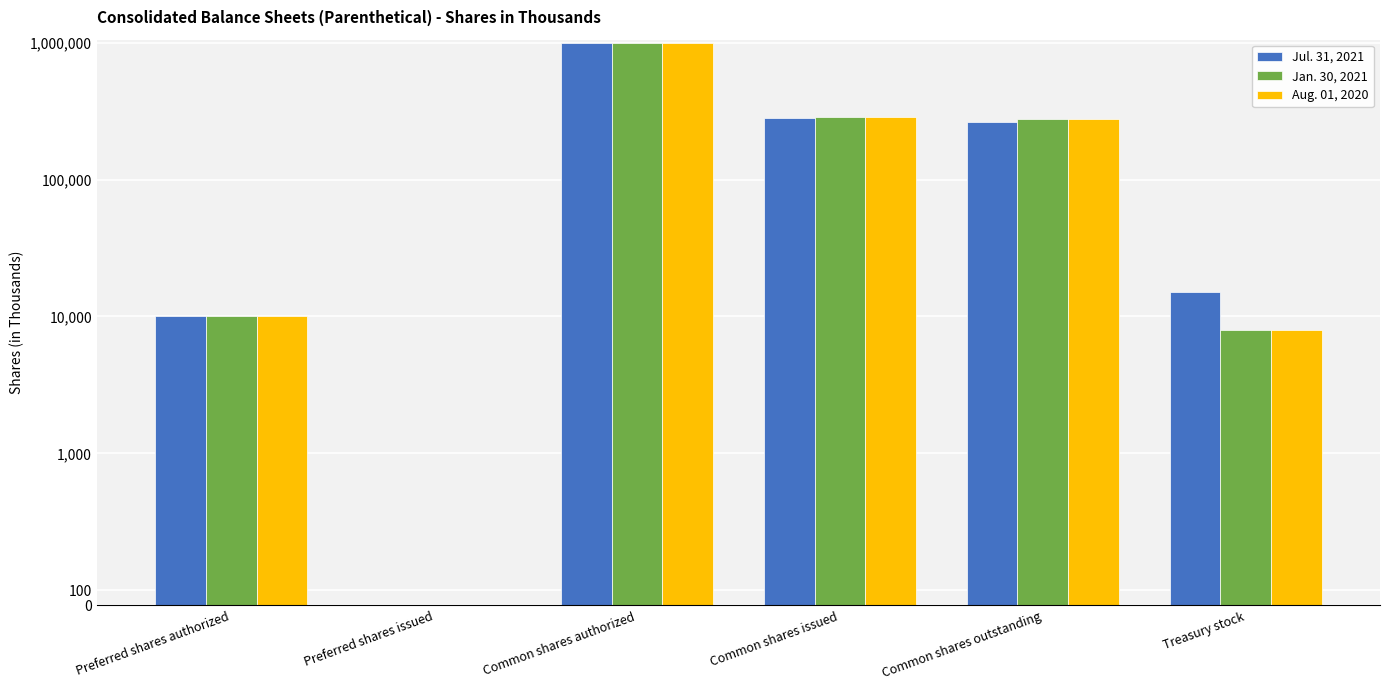

How many bars are there in total?

18